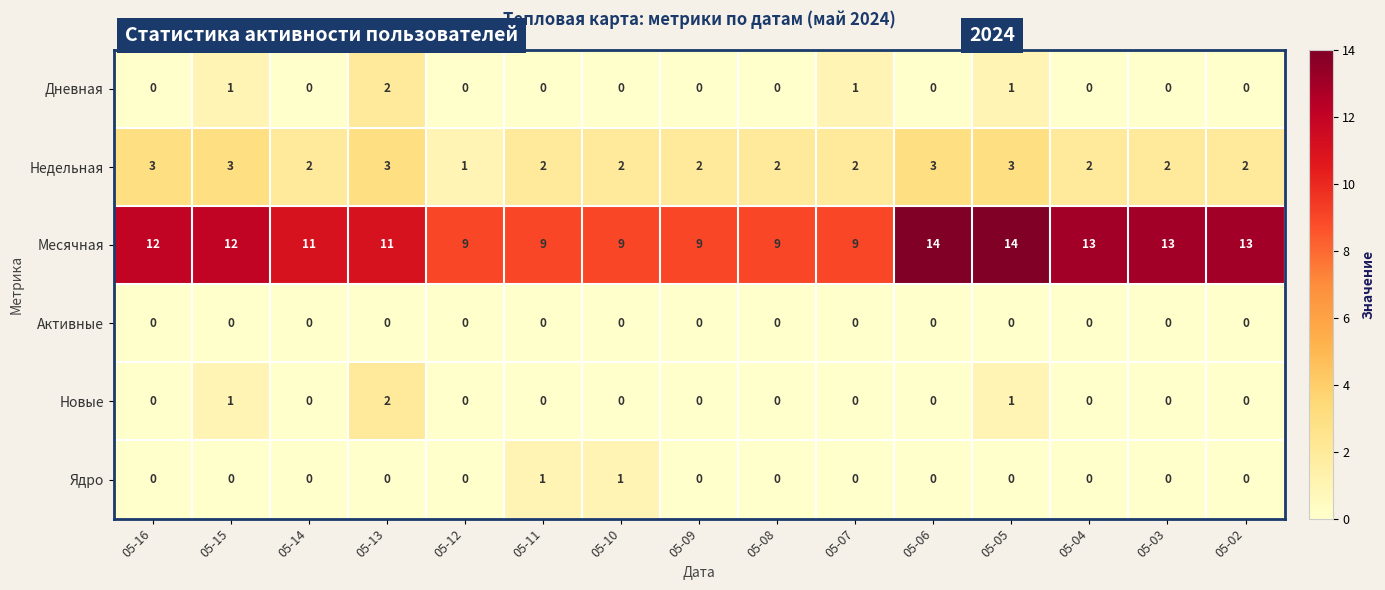

How many series are shown in this chart?

6